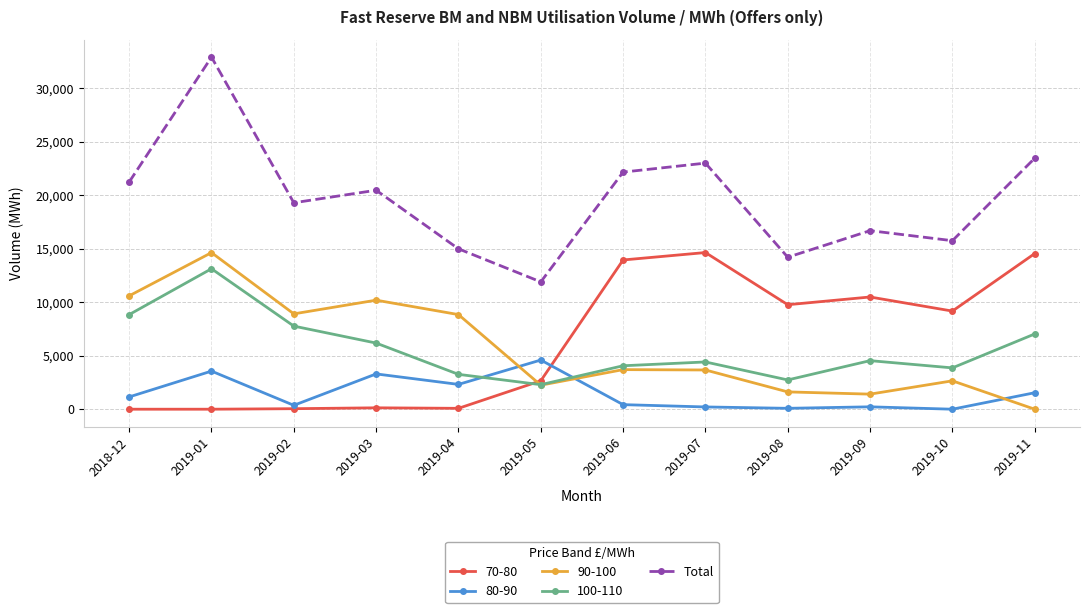

What position from the left is 2019-09?

10